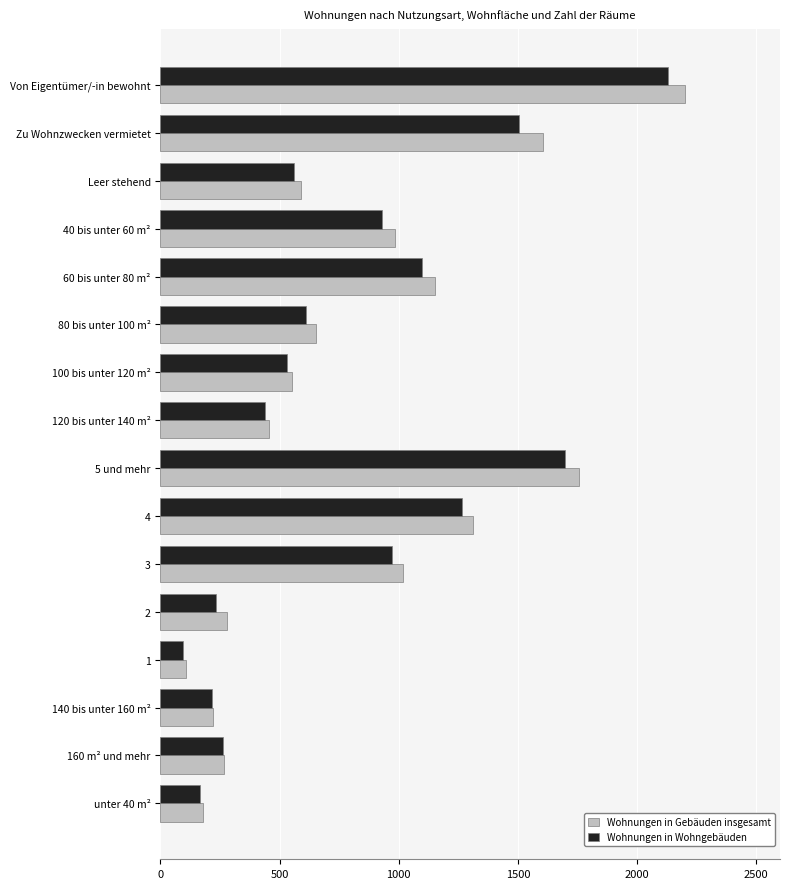

What is the difference between the maximum and minimum values in the Wohnungen in Wohngebäuden series?

2037